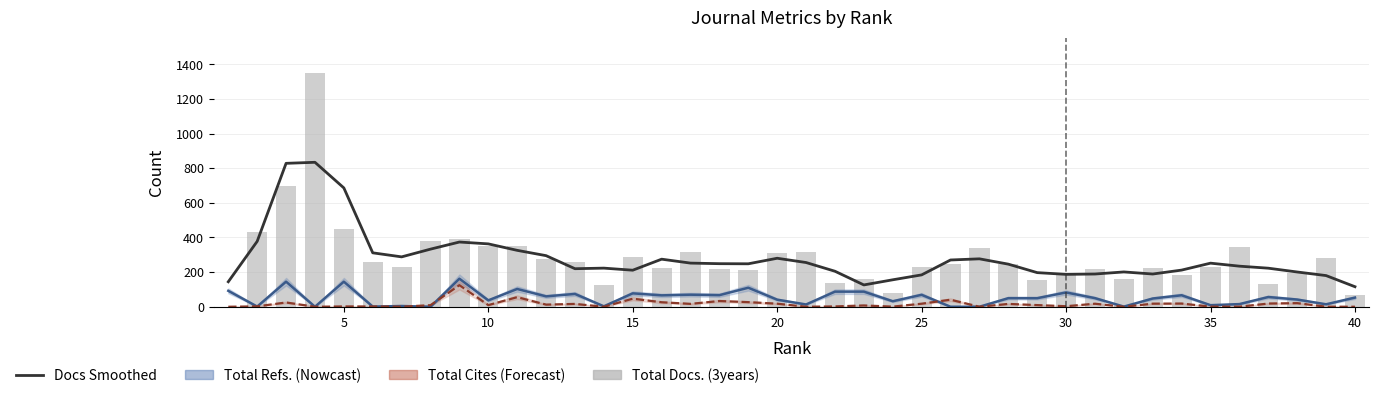

True or false: Docs Smoothed has a value of 248.5 at 25.

False